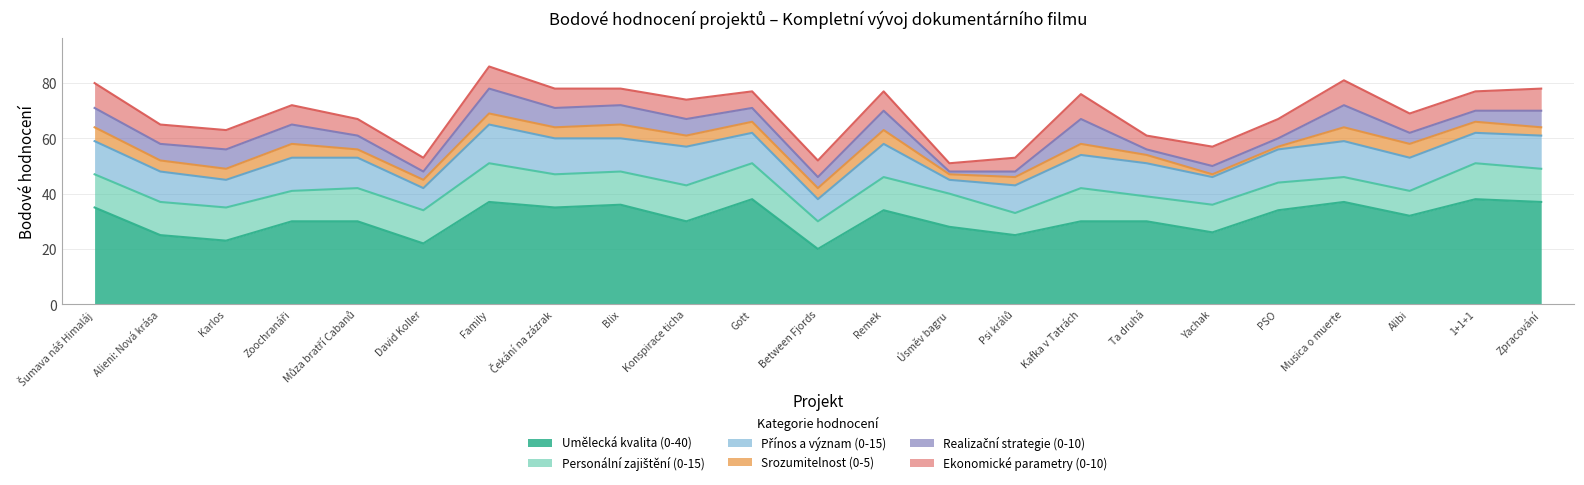

What value does the Umělecká kvalita (0-40) series have at David Koller, to the nearest 10?

20